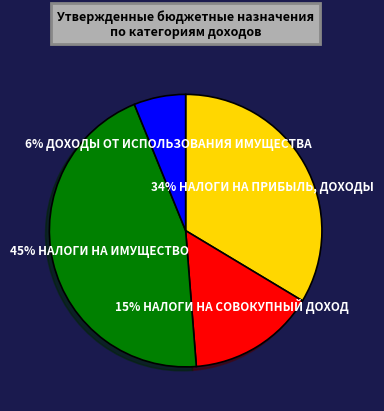

Do 6% ДОХОДЫ ОТ ИСПОЛЬЗОВАНИЯ ИМУЩЕСТВА and 45% НАЛОГИ НА ИМУЩЕСТВО together represent more than half of the pie?

Yes